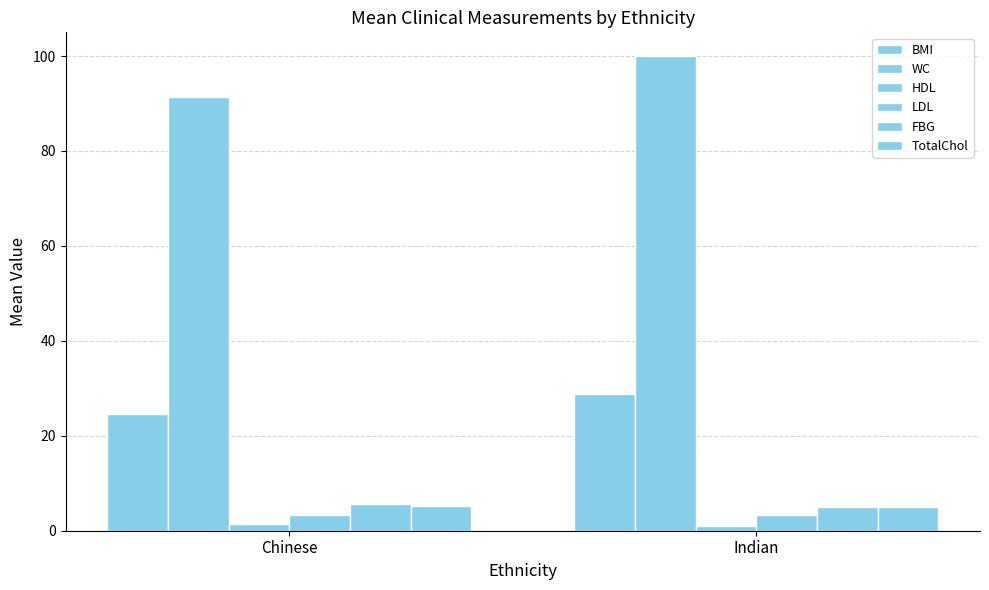

At which category is the sum across all series the highest?

Indian